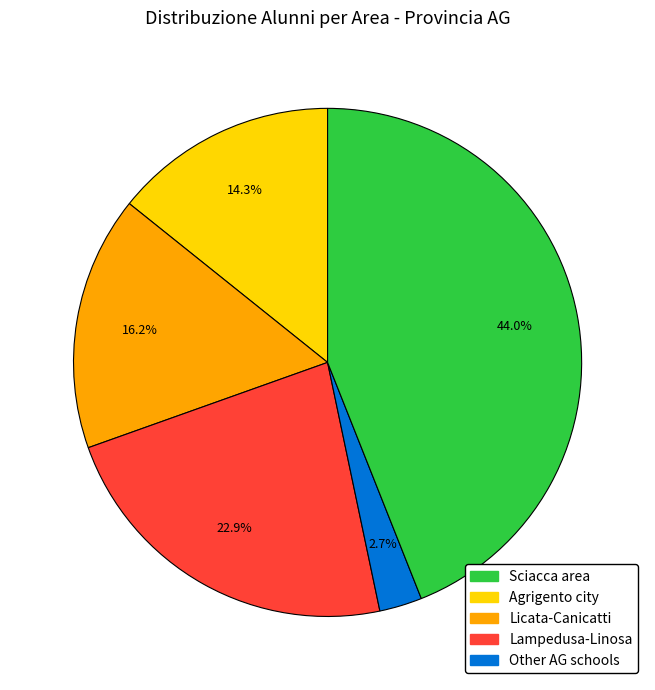

Rank the categories by value from highest to lowest.

Other AG schools, Licata-Canicatti, Agrigento city, Sciacca area, Lampedusa-Linosa